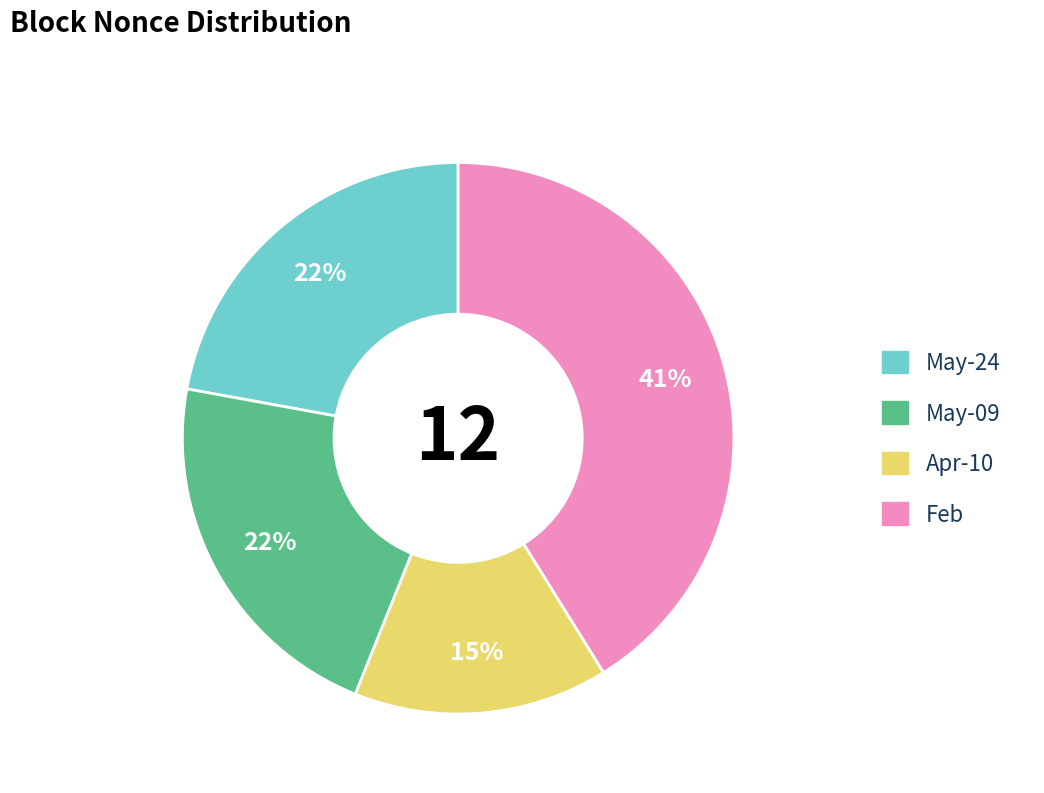

Does any single category account for the majority?

No